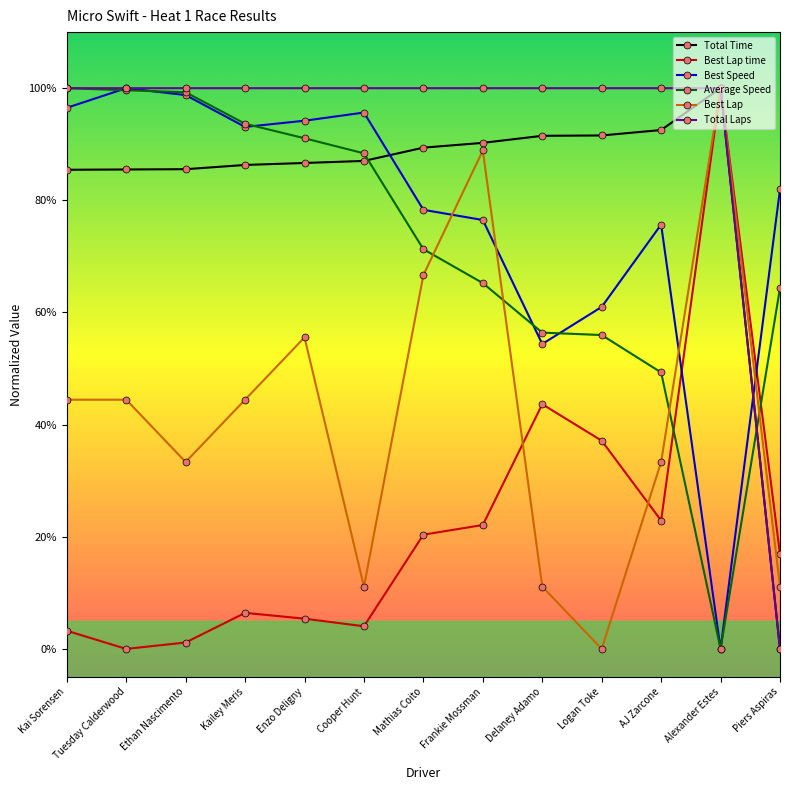

Is this an area chart (filled region under the line)?

No